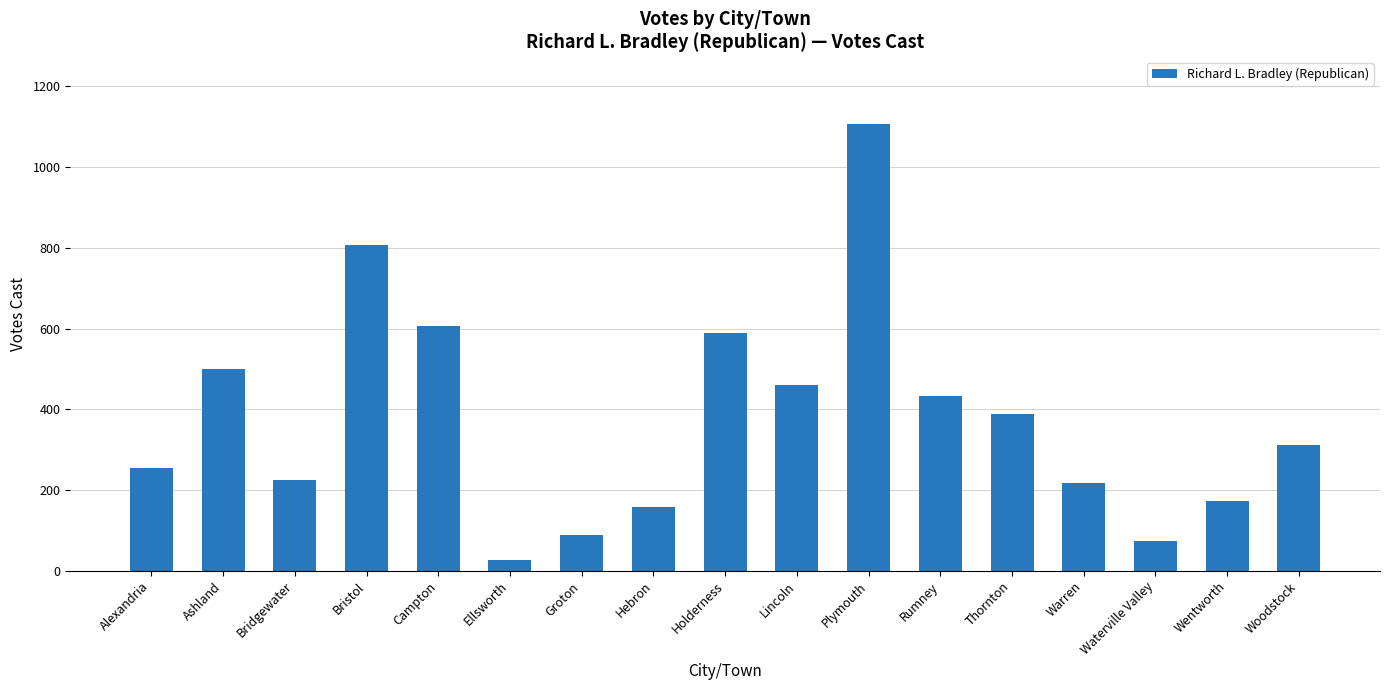

Reading left to right, list all the values displayed in this chart.

255	501	224	807	606	28	88	158	589	461	1108	432	388	217	74	172	312